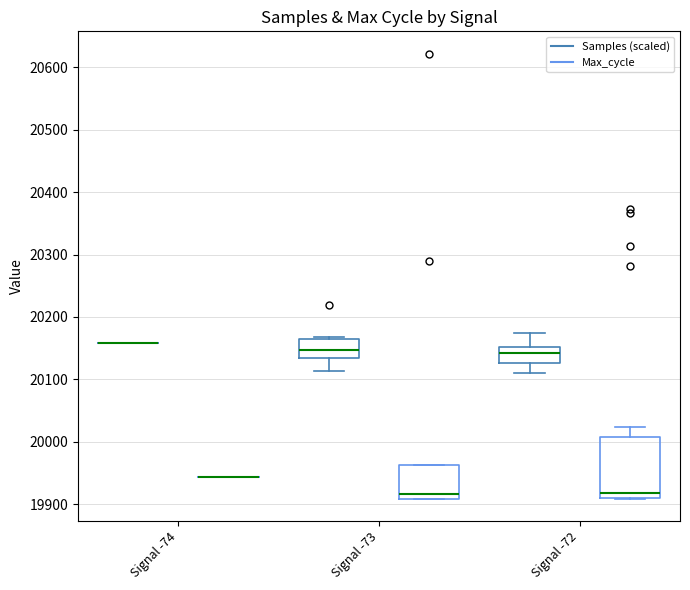

Reading left to right, read every box against the y-axis: the position of its median line, the range the box covers, and the ends of its whiskers. The values are not printed on the chart, so give them approximately, as read against the axis.

Signal -74 (Samples (scaled)): box collapsed to a line at 20160, whiskers 20160 to 20160
Signal -74 (Max_cycle): box collapsed to a line at 19940, whiskers 19940 to 19940
Signal -73 (Samples (scaled)): median 20150, box 20130 to 20170, whiskers 20110 to 20170
Signal -73 (Max_cycle): median 19920, box 19910 to 19960, whiskers 19910 to 19960
Signal -72 (Samples (scaled)): median 20140, box 20130 to 20150, whiskers 20110 to 20170
Signal -72 (Max_cycle): median 19920, box 19910 to 20010, whiskers 19910 to 20020